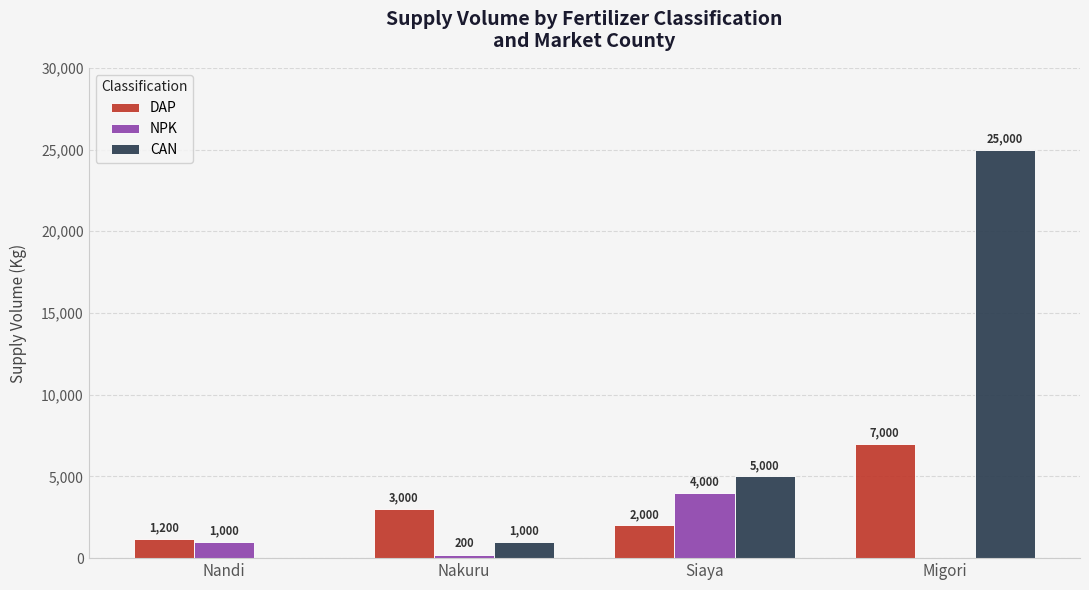

The value of NPK at Nakuru is 200. True or false?

True